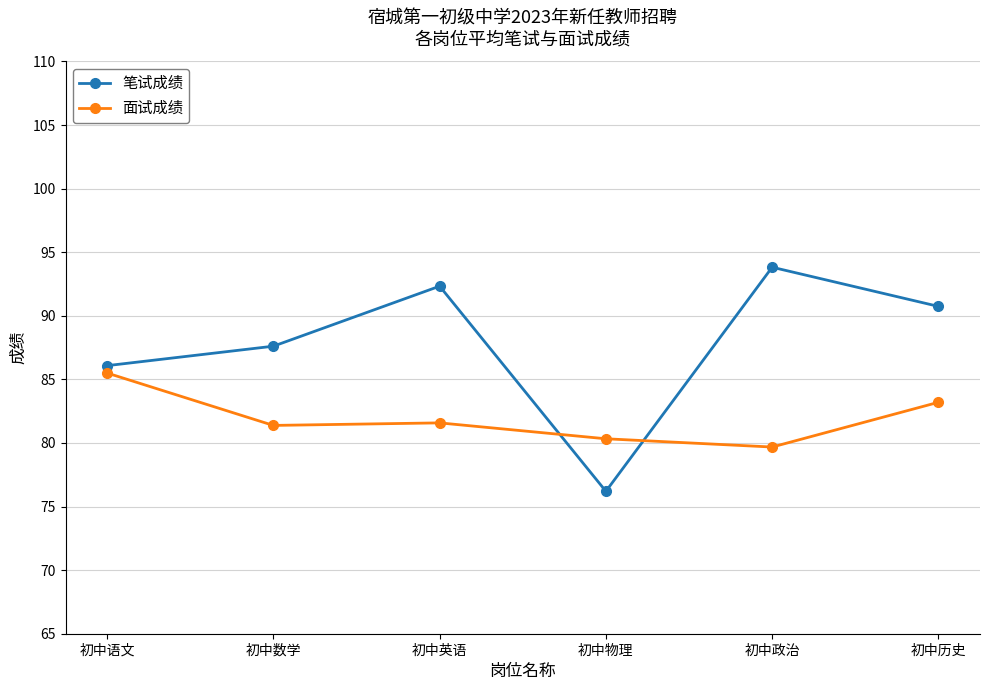

Is it true that 笔试成绩 equals 39.1 at 初中政治?

False